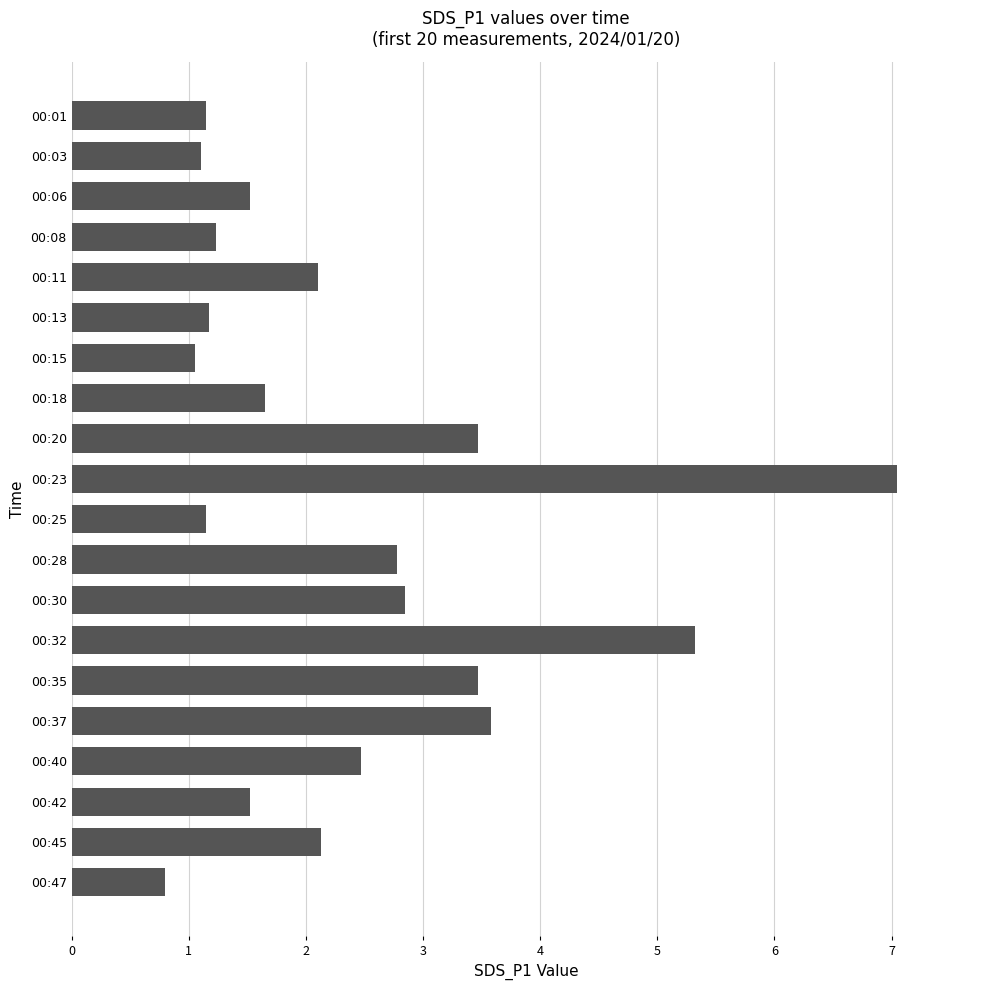

Which label corresponds to the largest value in the chart?

00:23